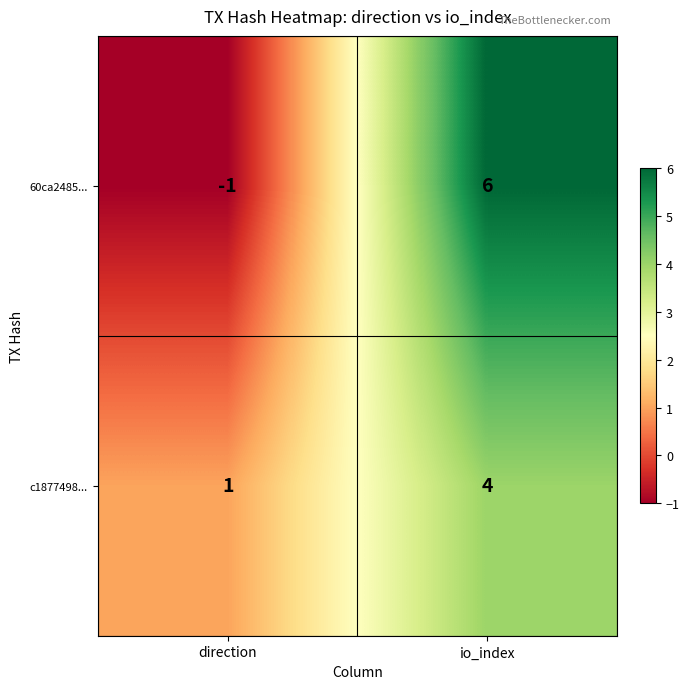

Is the value of c1877498... at io_index greater than the value of 60ca2485... at io_index?

No